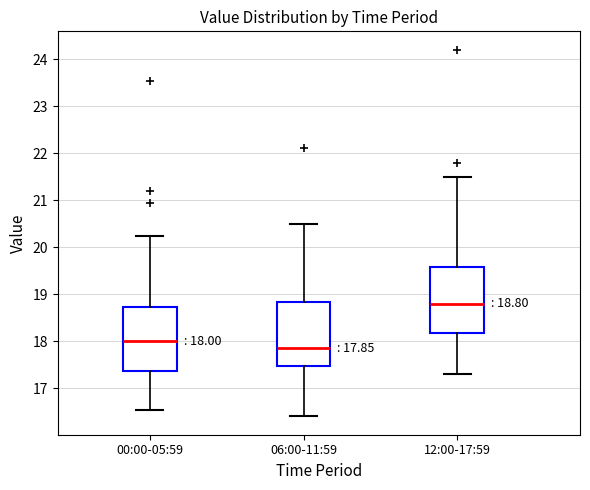

Which box's median line is the highest?

12:00-17:59